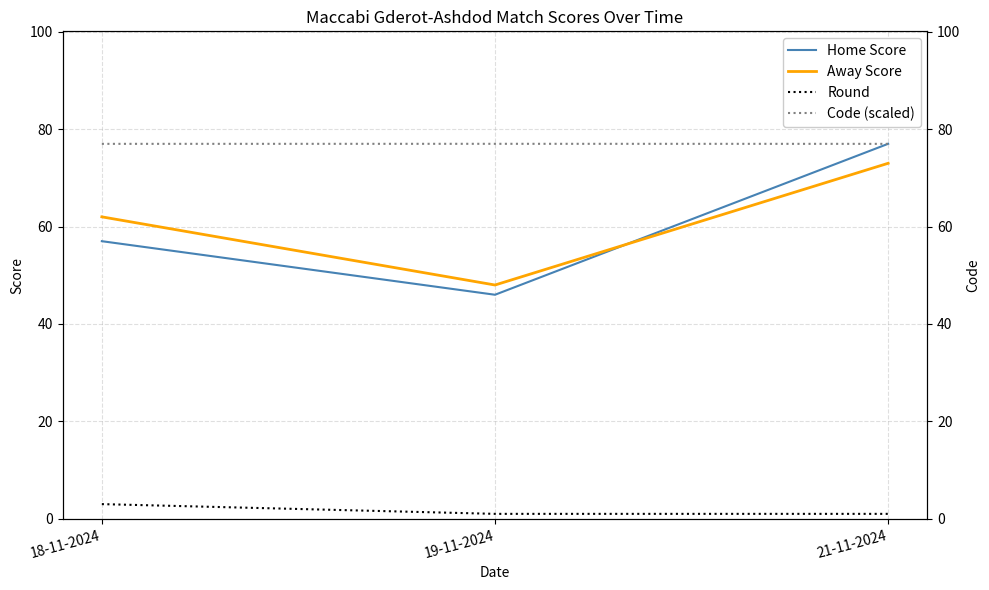

What is the maximum value shown in the chart?

77.0